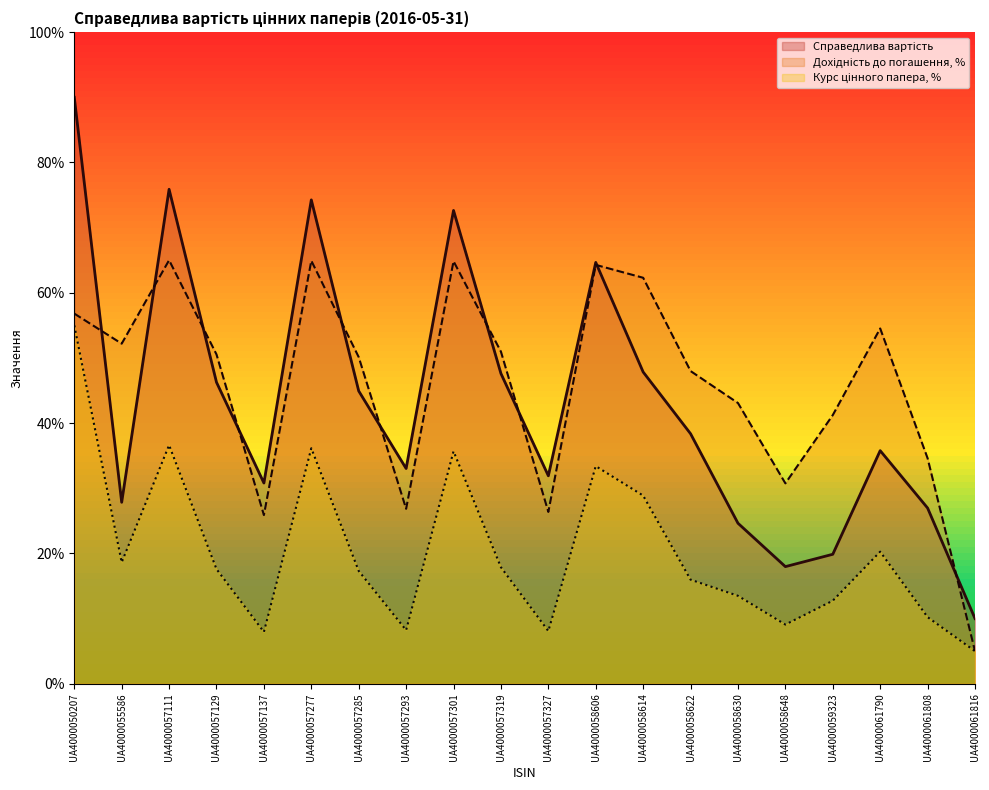

Count the number of data series in this chart.

3